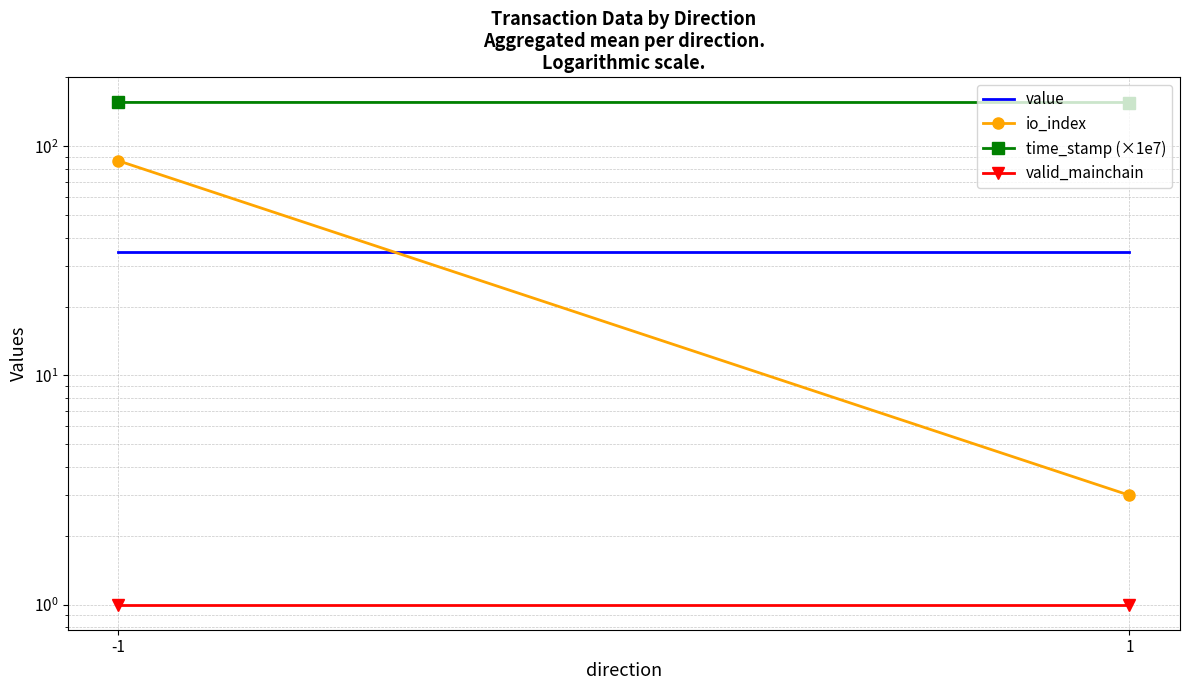

What is the average value of the valid_mainchain series?

1.0